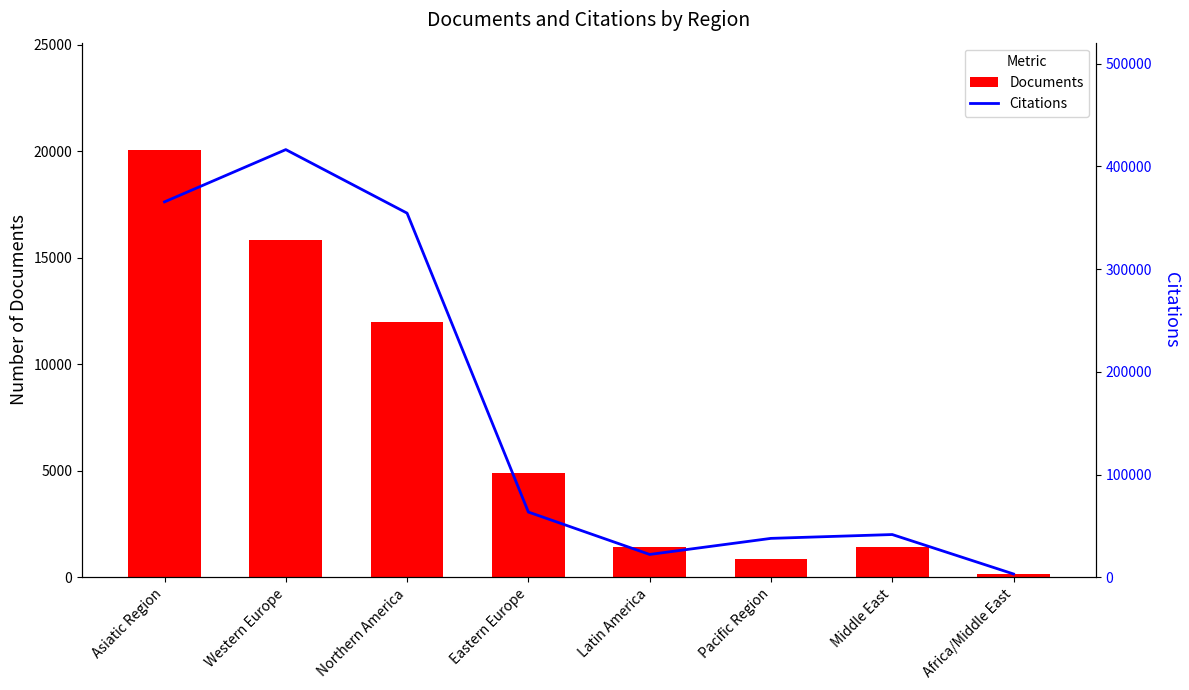

What is the sum of the Documents values at Africa/Middle East and Asiatic Region?

20229